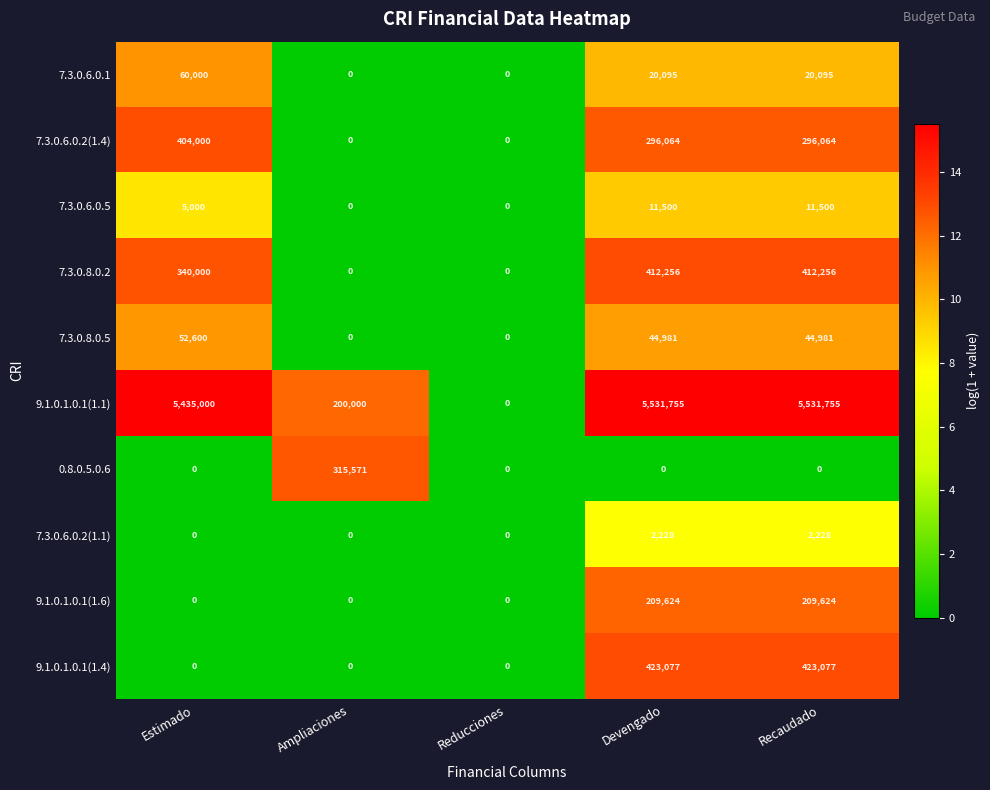

Count the number of data series in this chart.

10